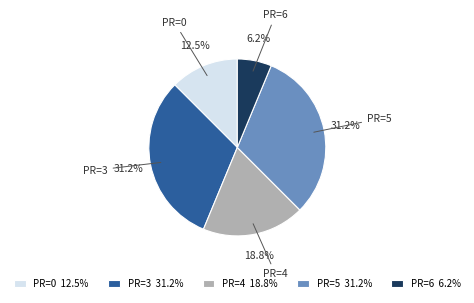

What is the ratio of the value at PR=0 12.5% to the value at PR=5 31.2%?

0.4